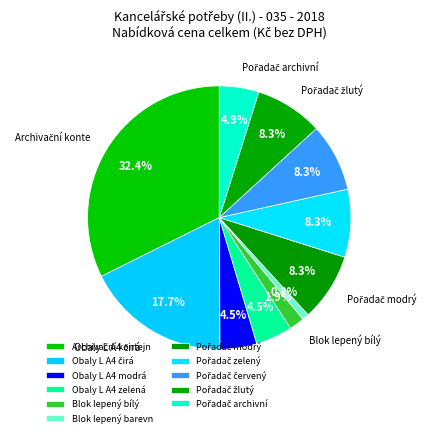

Does Pořadač zelený account for over 50% of the chart?

No